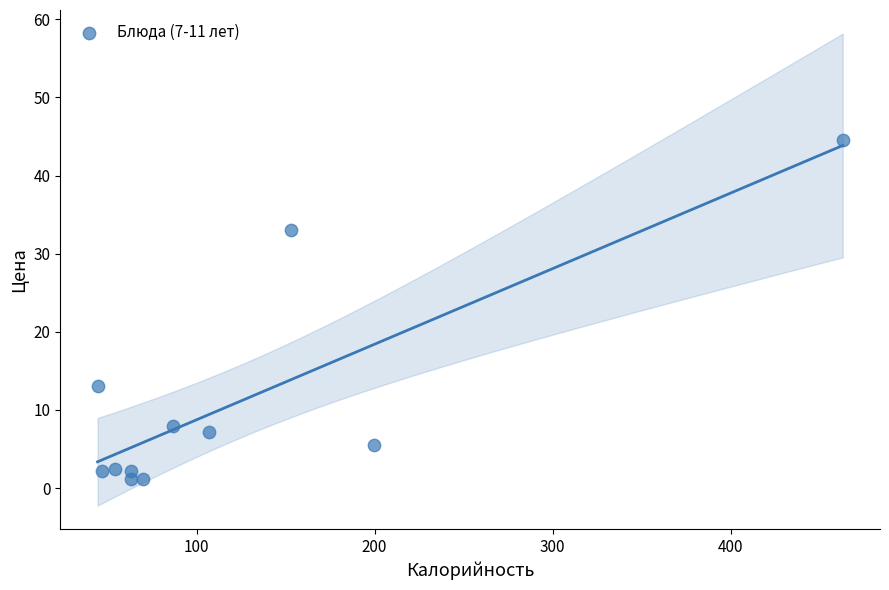

What Y value in the scatter plot is closest to 22?

13.0